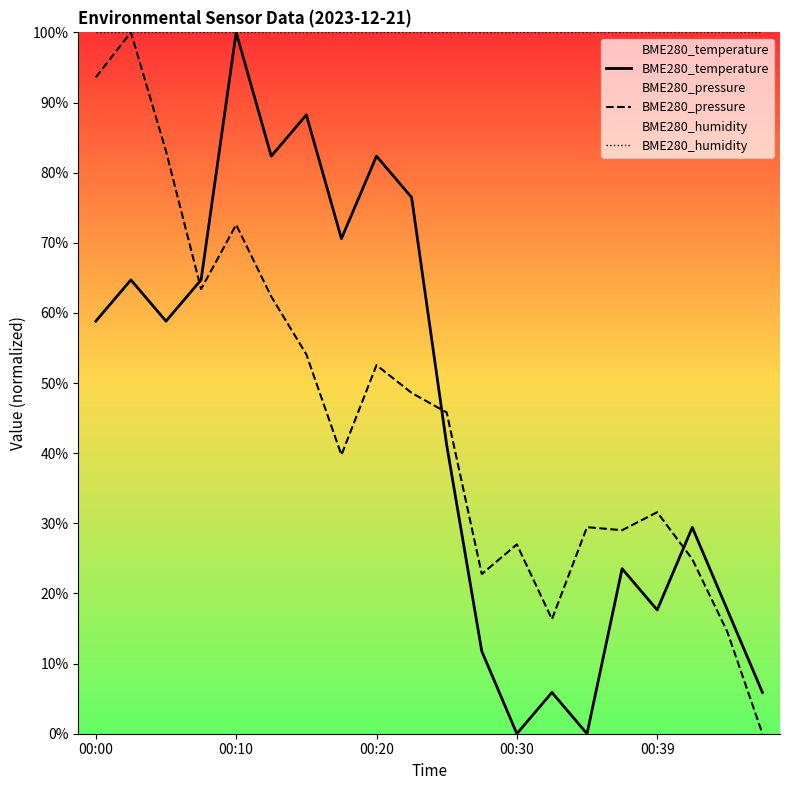

Is the value of BME280_humidity at 15 greater than the value of BME280_temperature at 10?

Yes